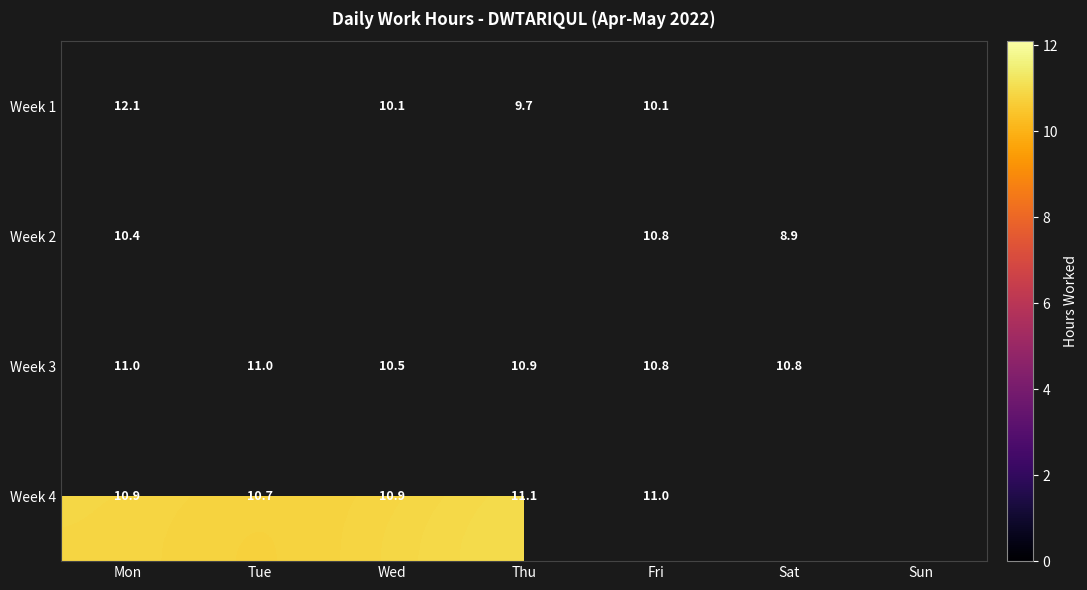

Which series has the largest range (max minus min)?

Week 1